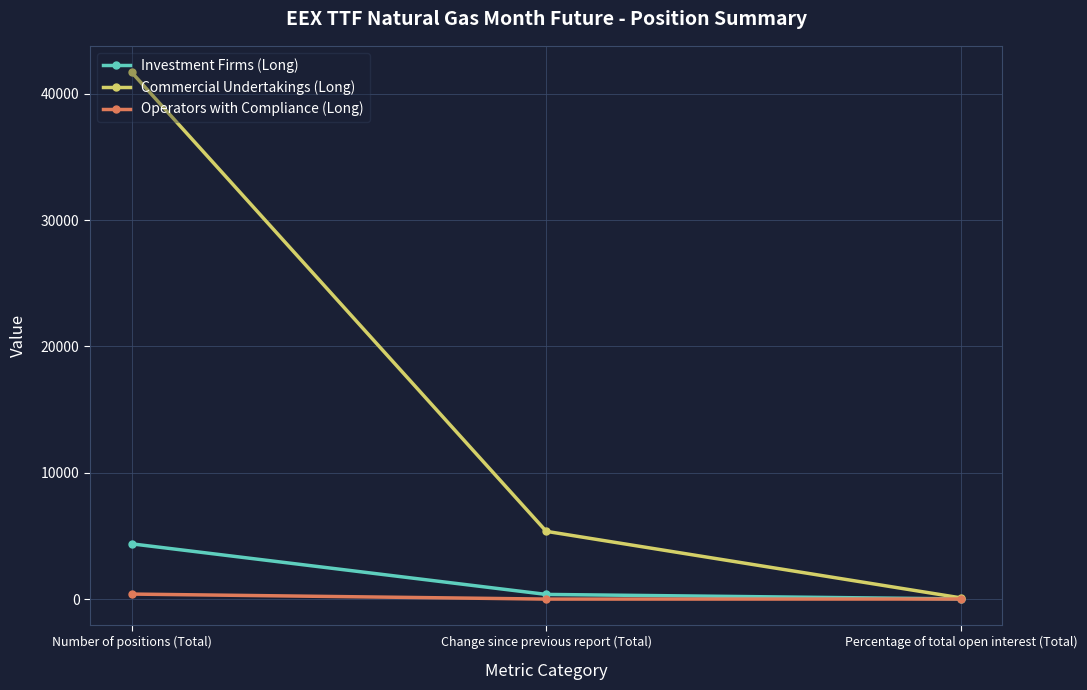

What is the sum of the Investment Firms (Long) values at Percentage of total open interest (Total) and Change since previous report (Total)?

374.4